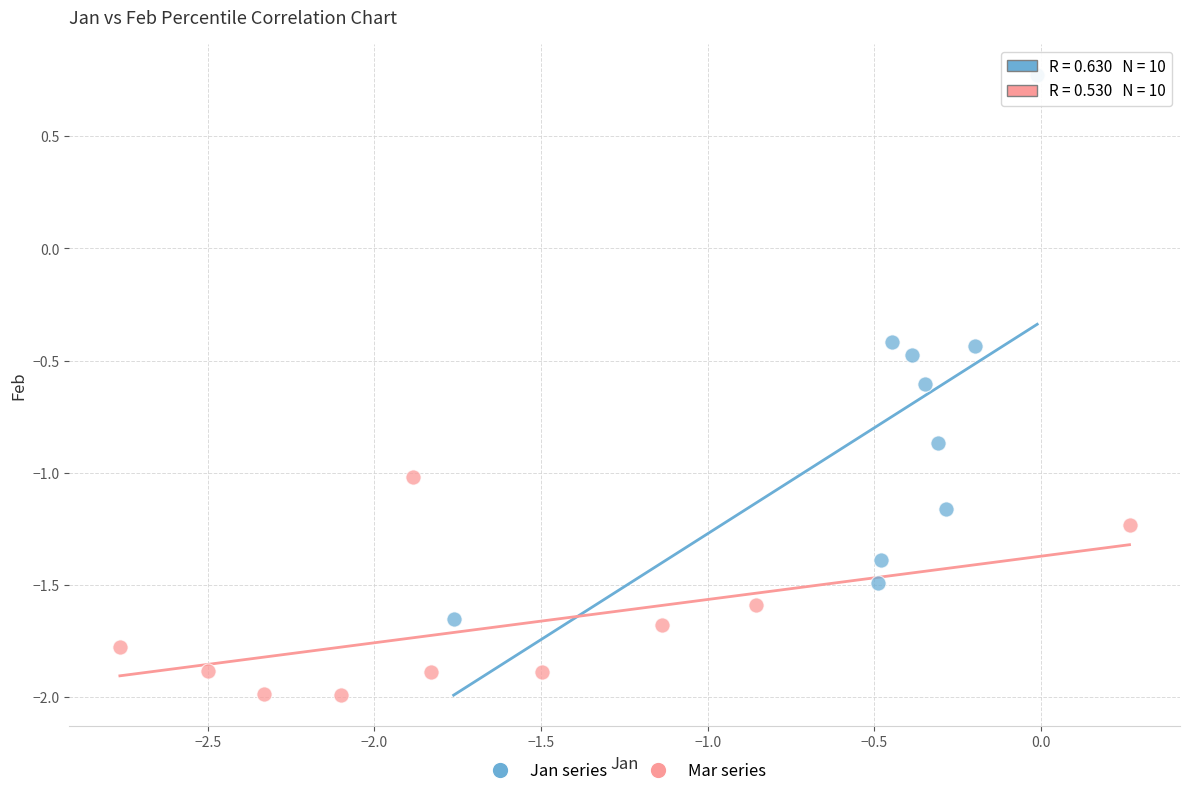

Which series has the largest Y range (max minus min)?

Jan series